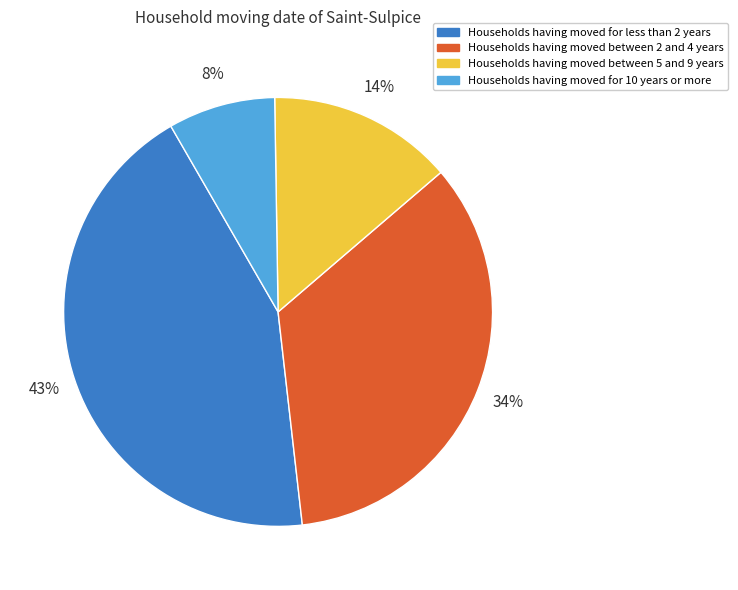

Count the number of slices in the pie.

4